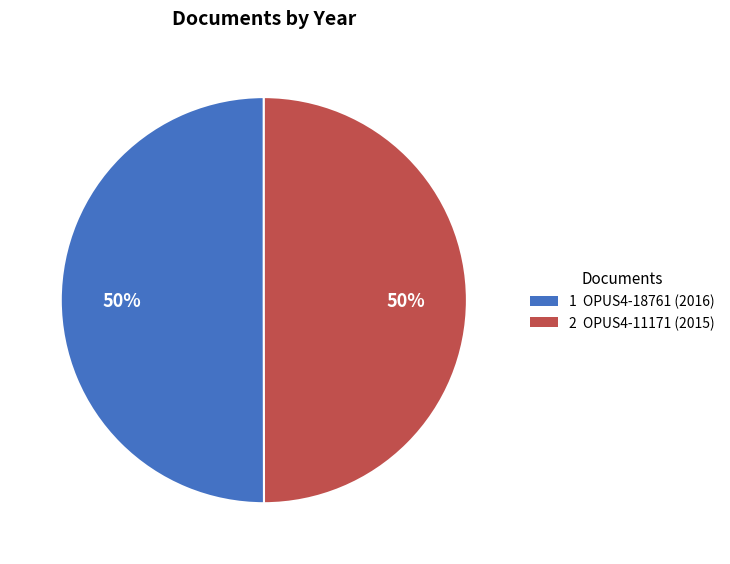

To the nearest percent, what is the average slice percentage?

50%